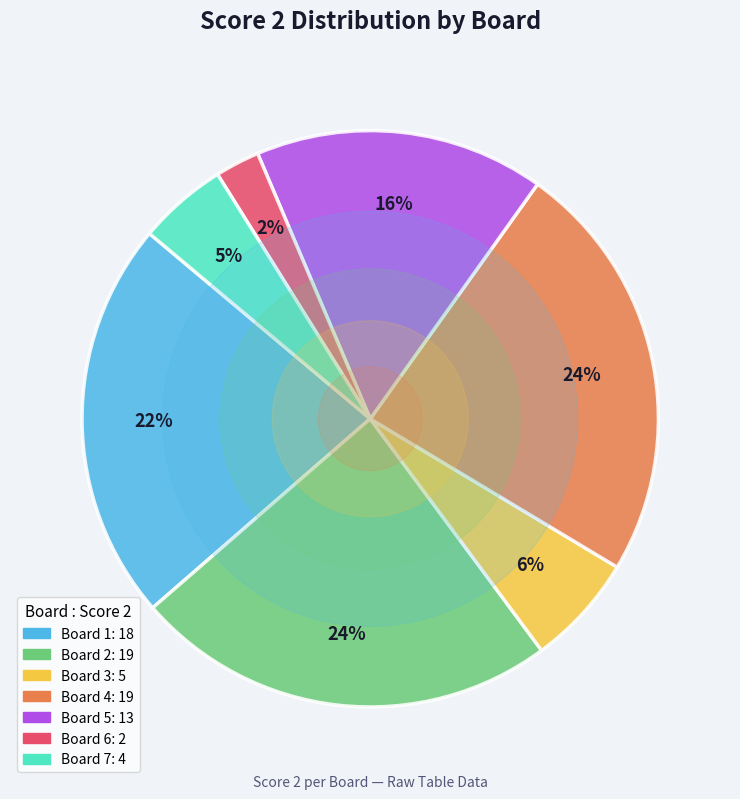

To the nearest percent, what is the difference between the largest and smallest slice percentages?

21%